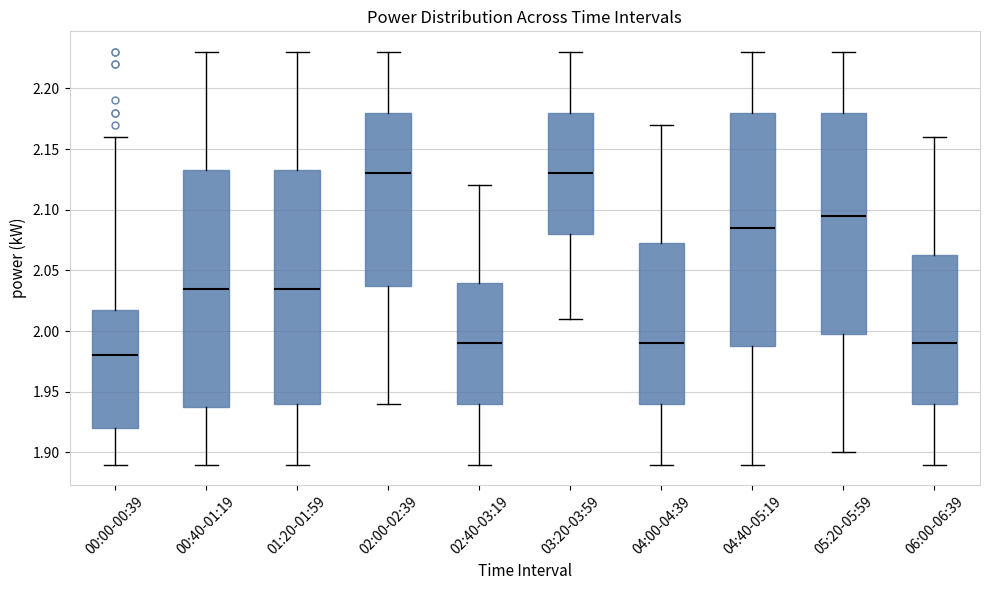

Which box's median line is the lowest?

00:00-00:39